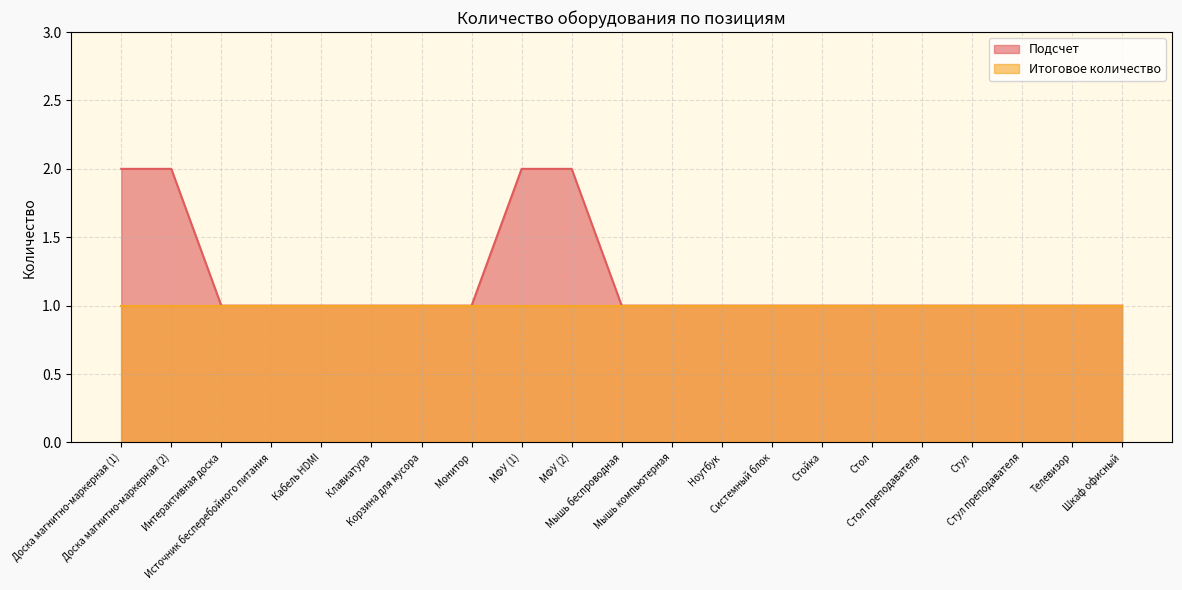

List the labels in order of value, smallest first.

Интерактивная доска, Источник бесперебойного питания, Кабель HDMI, Клавиатура, Корзина для мусора, Монитор, Мышь беспроводная, Мышь компьютерная, Ноутбук, Системный блок, Стойка, Стол, Стол преподавателя, Стул, Стул преподавателя, Телевизор, Шкаф офисный, Доска магнитно-маркерная (1), Доска магнитно-маркерная (2), МФУ (1), МФУ (2)